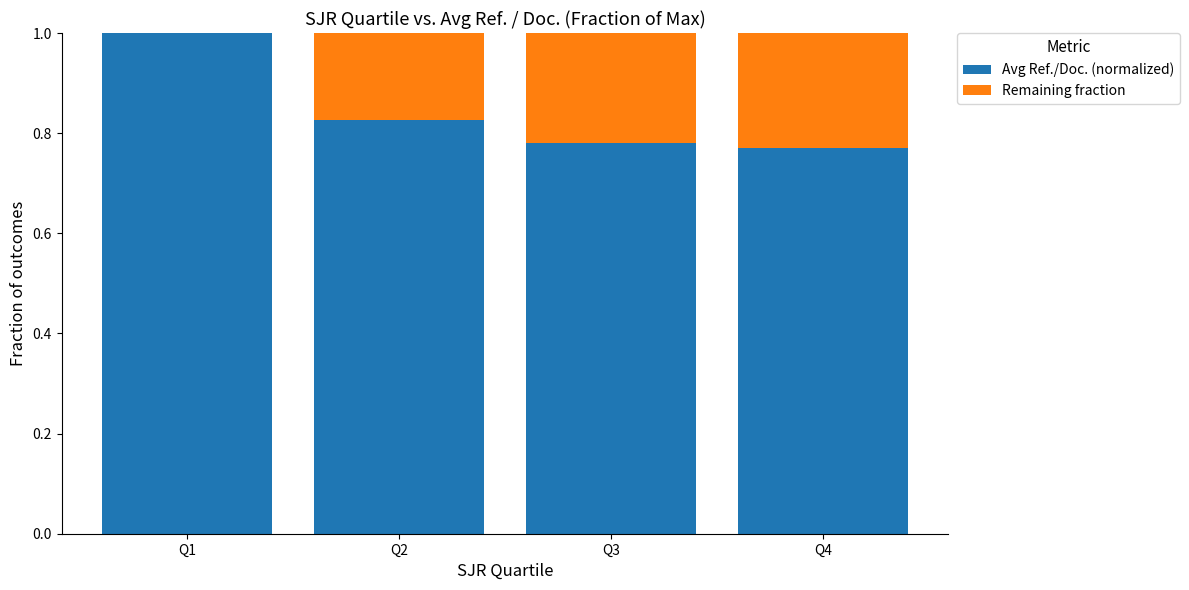

How many Avg Ref./Doc. (normalized) values are between 0 and 1?

4